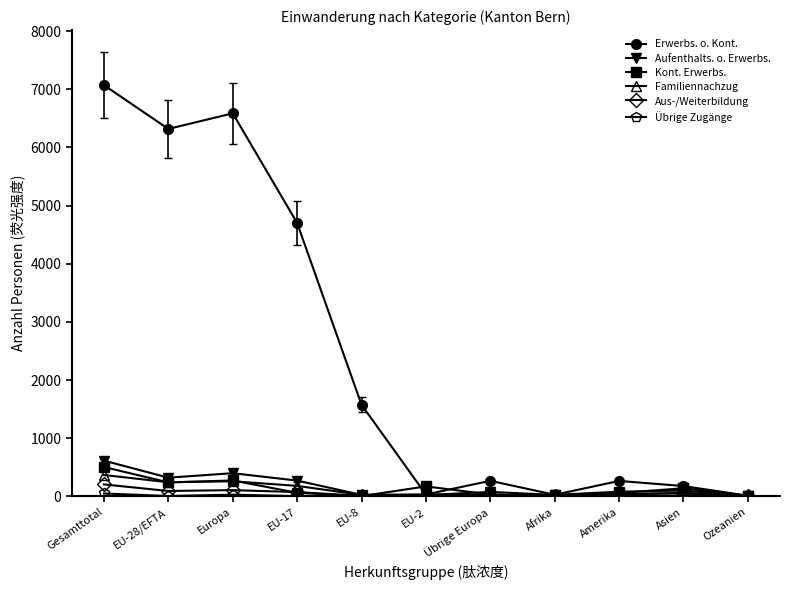

At which label does Erwerbs. o. Kont. first exceed 268?

Gesamttotal